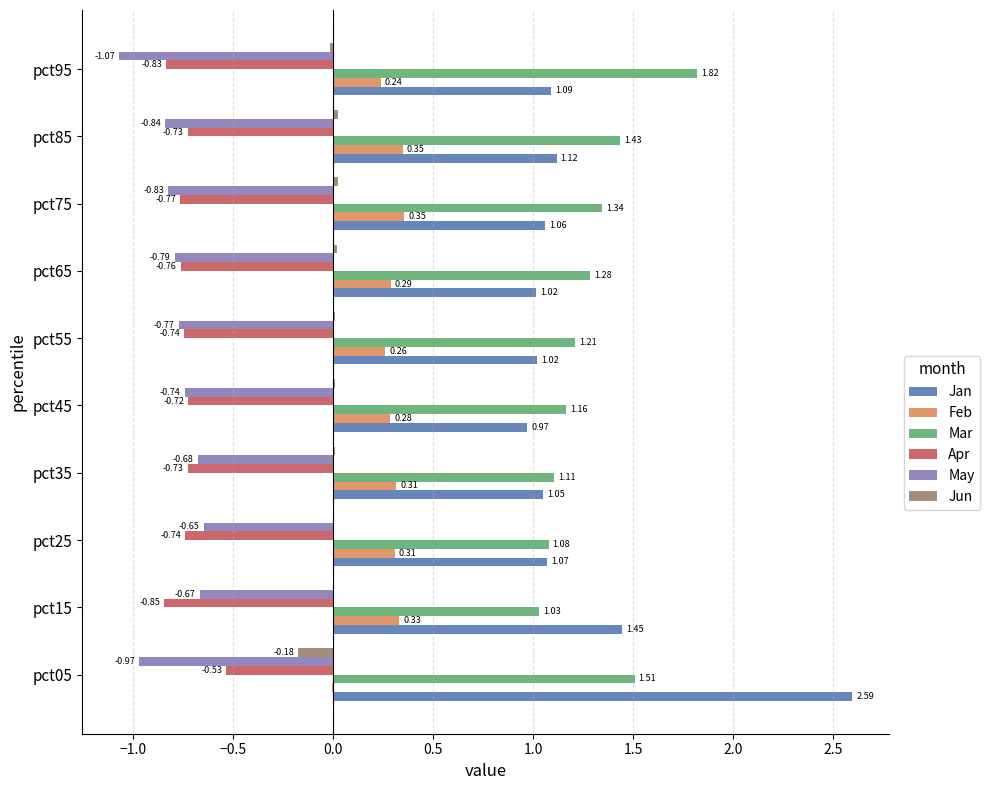

Is the value of Jun at pct65 greater than the value of May at pct75?

Yes